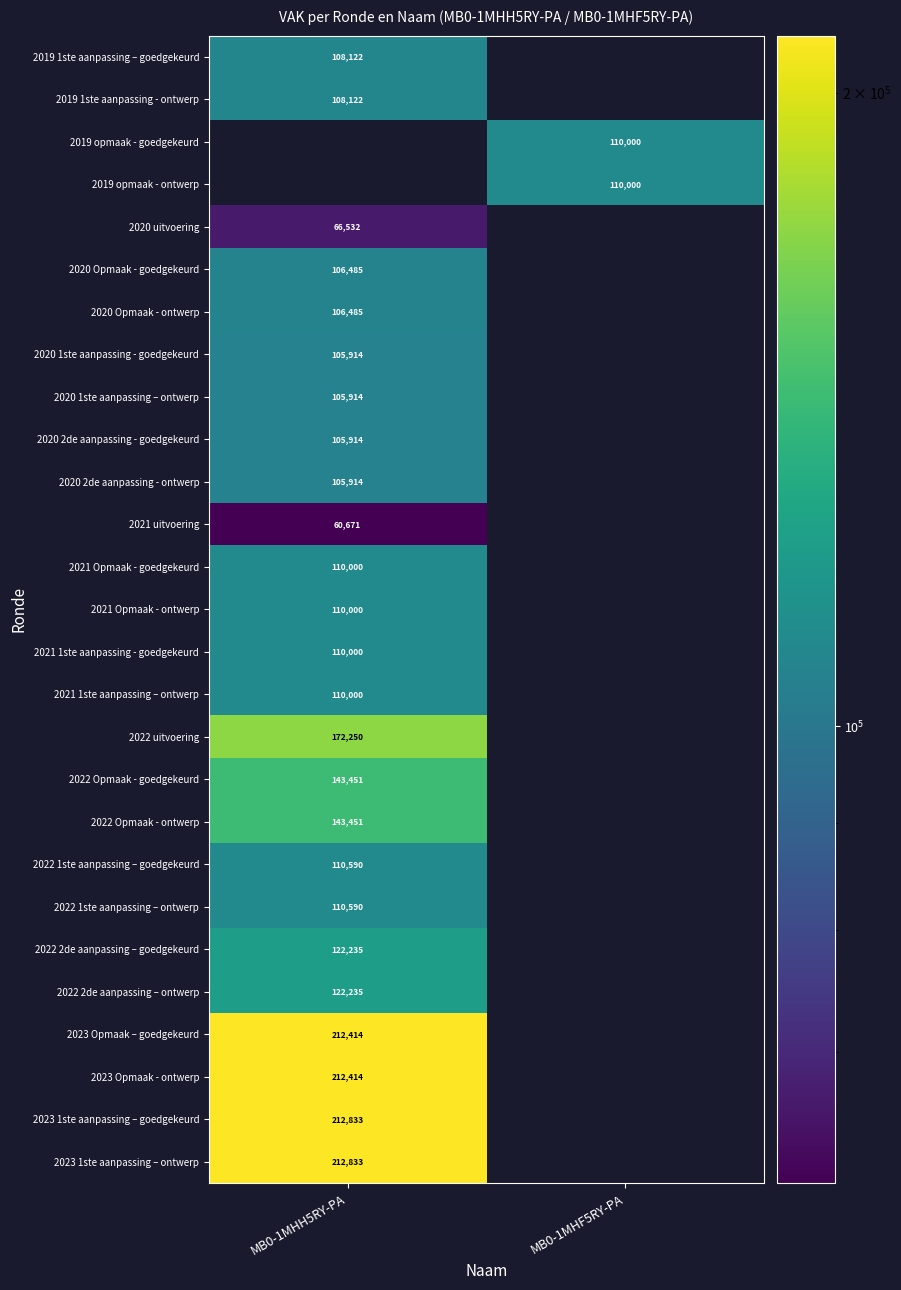

The value of 2022 1ste aanpassing – goedgekeurd at MB0-1MHH5RY-PA is 110590. True or false?

True